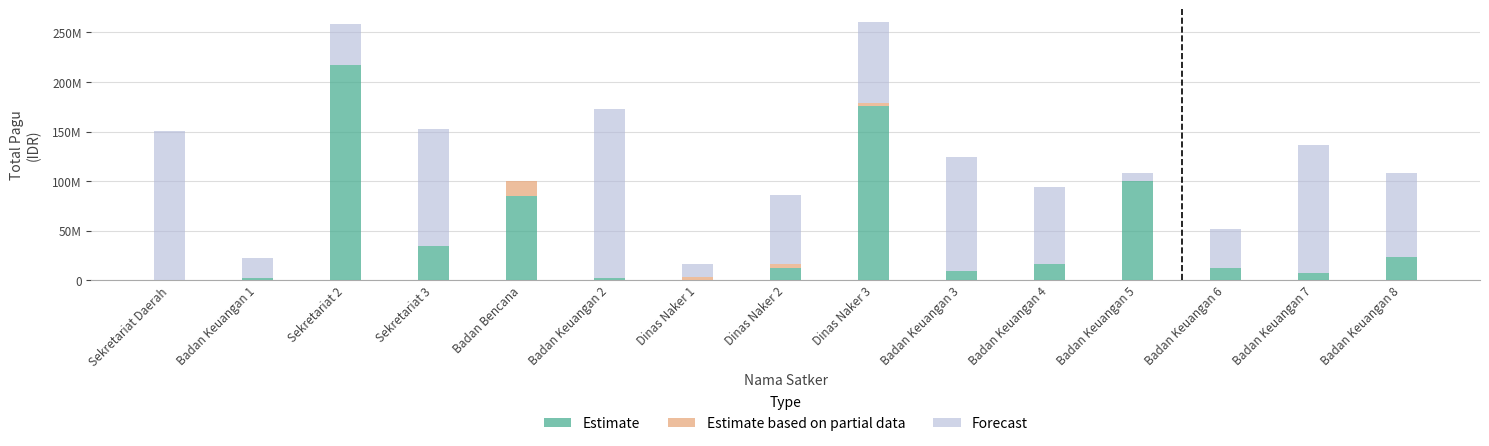

What is the label of the 12th bar from the left?

Badan Keuangan 5